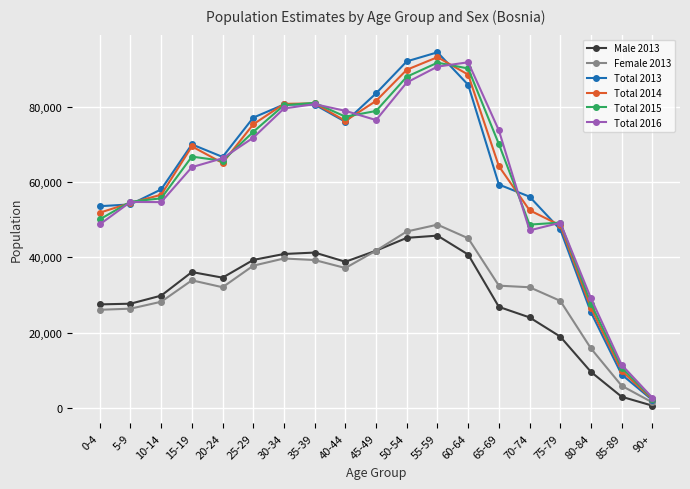

Is the value of Total 2014 at 90+ greater than the value of Male 2013 at 80-84?

No